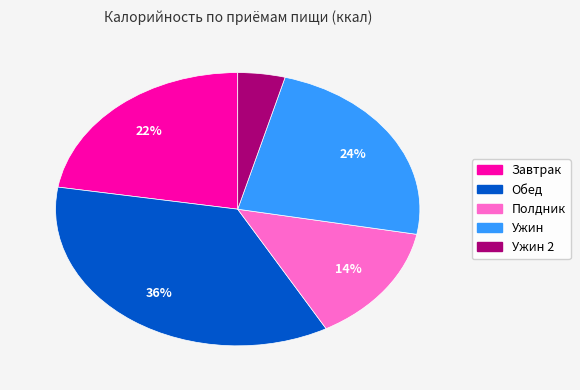

To the nearest percent, what is the difference between the Ужин 2 and Ужин slice percentages?

20%